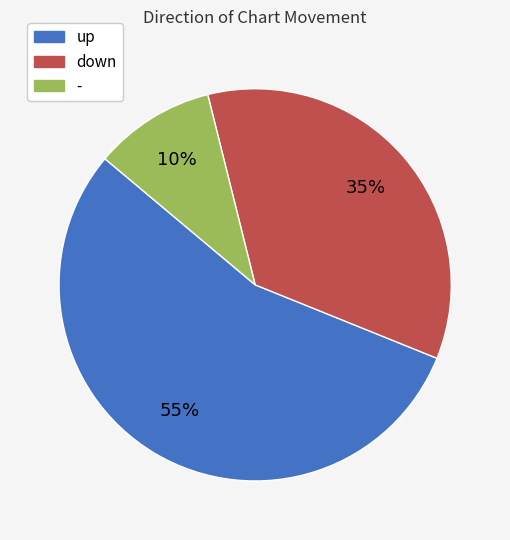

Combined, do down and - account for over 50%?

No